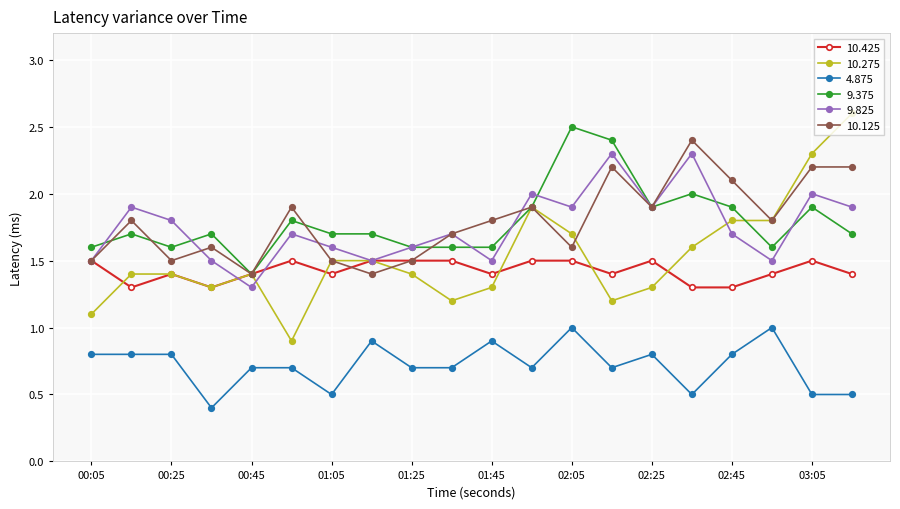

What is the value of the 4.875 point at the 11th from the left?

0.9